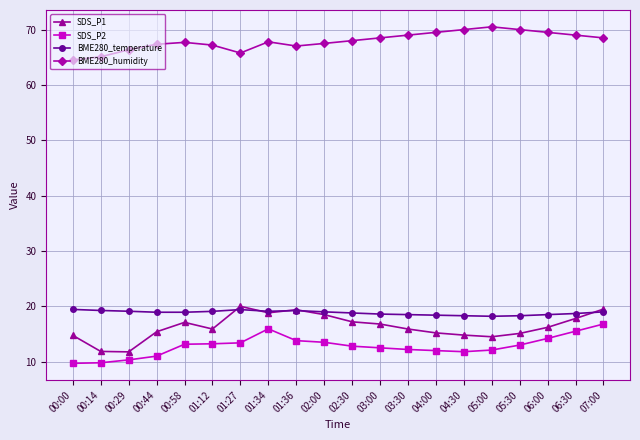

What are all the series names shown in the legend?

SDS_P1, SDS_P2, BME280_temperature, BME280_humidity